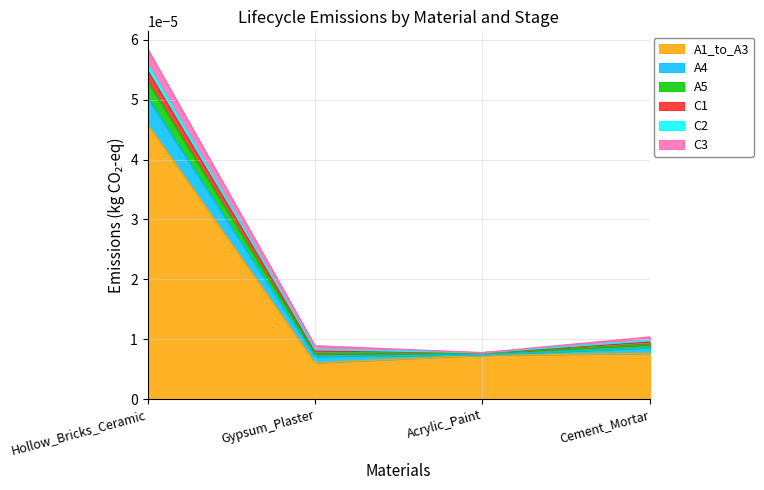

Which series has the largest range (max minus min)?

A1_to_A3